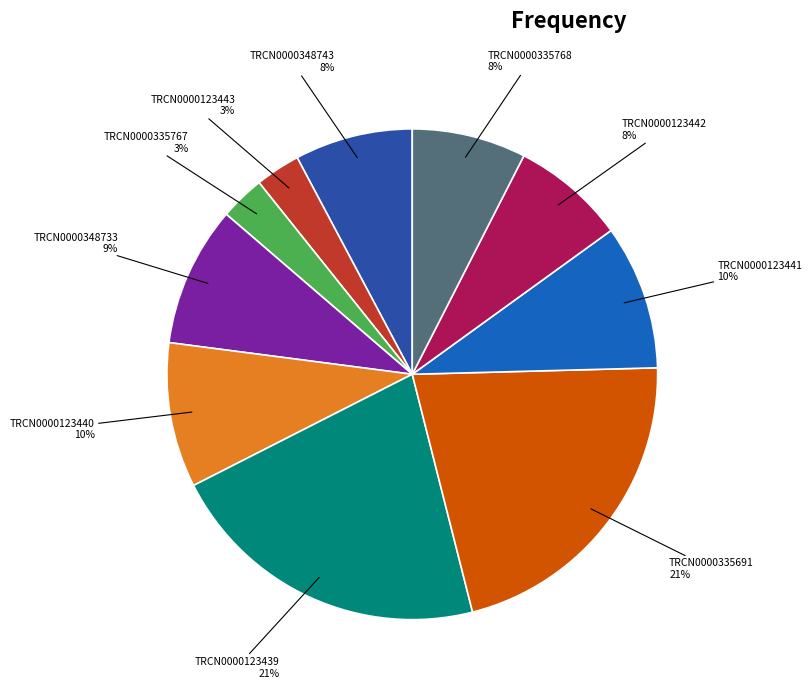

How many segments does this pie chart have?

10